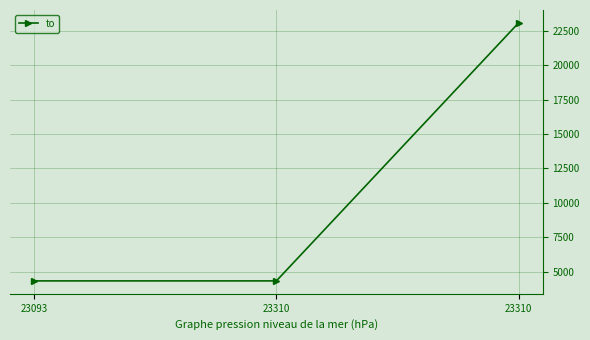

How many lines are shown in the chart?

1